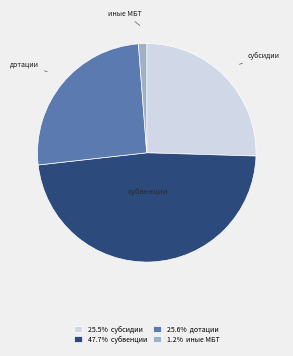

How many slices are in this pie chart?

4